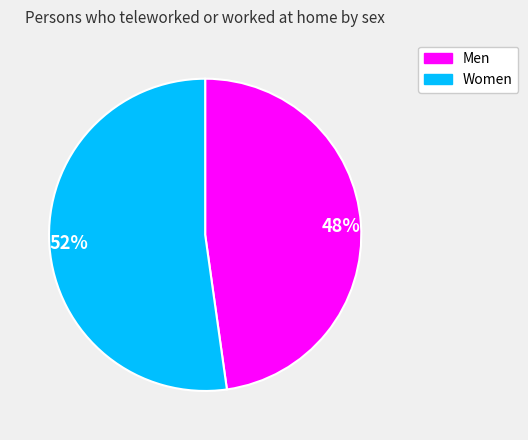

Between 48% and 52%, which is larger?

52%